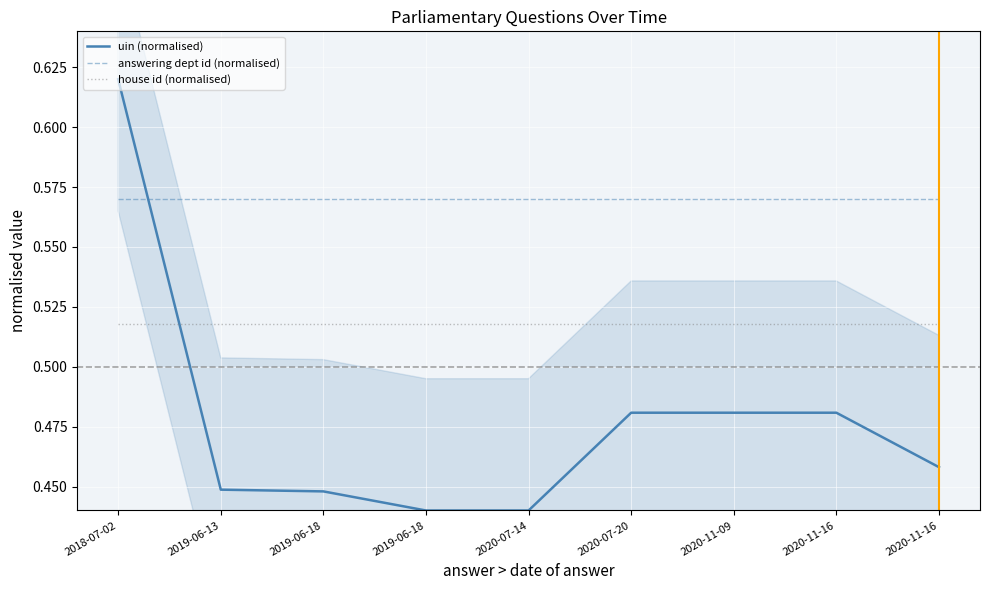

Which series has the largest total across all categories?

answering dept id (normalised)